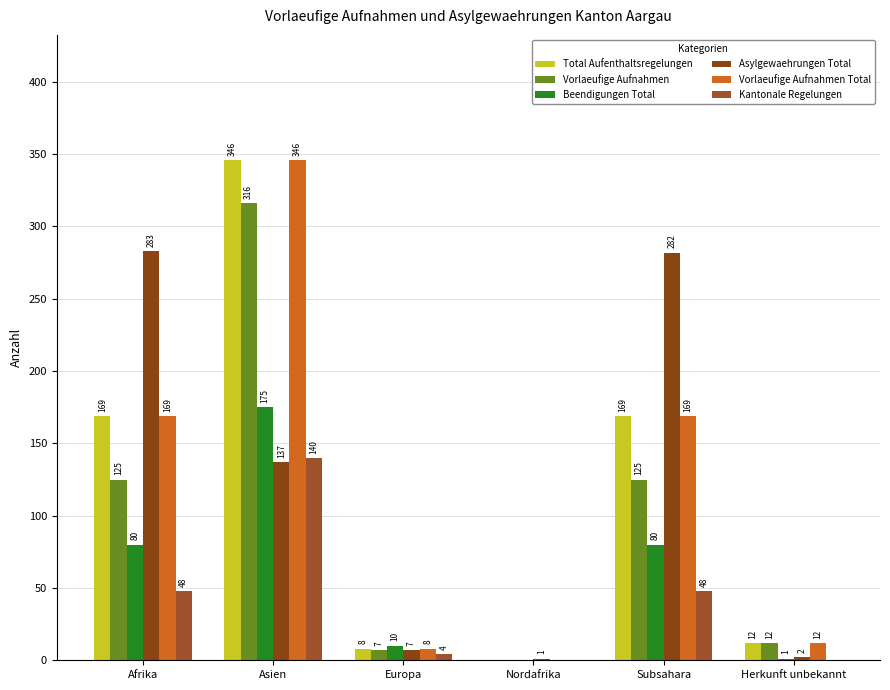

How many positive values does the Total Aufenthaltsregelungen series have?

5